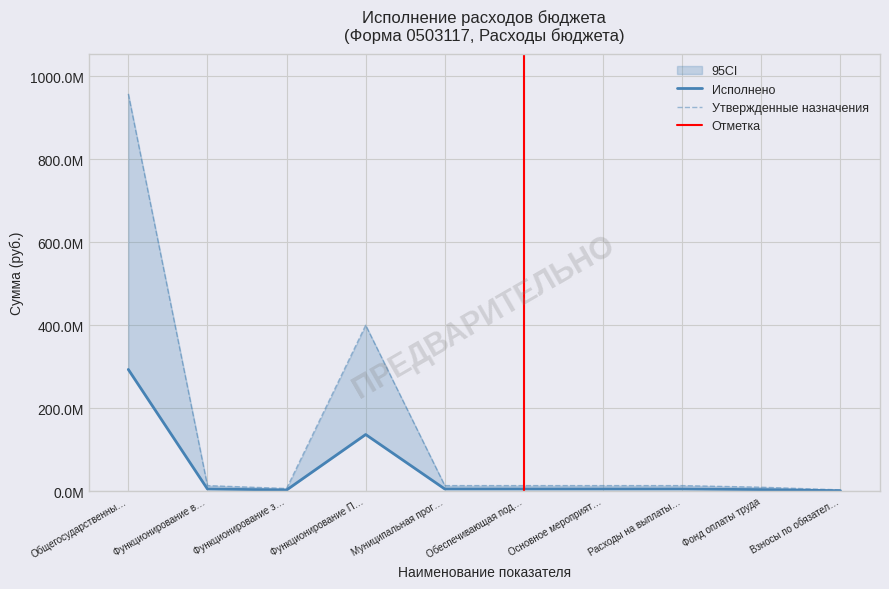

True or false: Утвержденные назначения and Исполнено cross at least once.

False